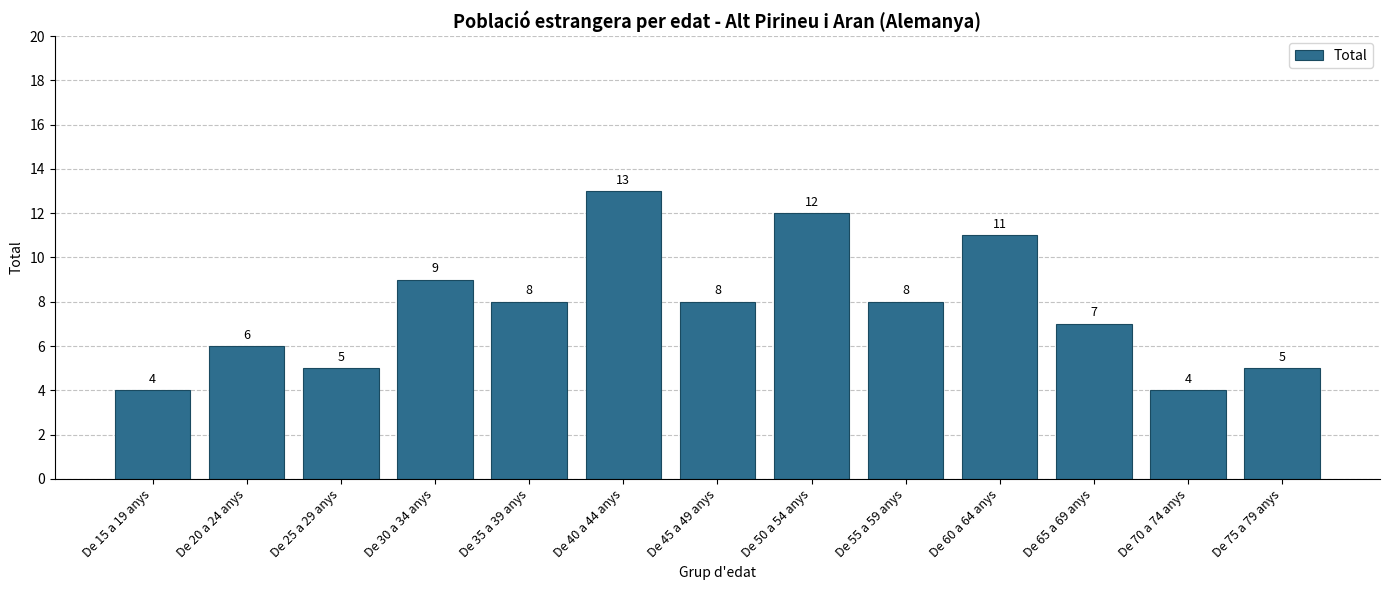

True or false: the data shows 7 at De 70 a 74 anys.

False